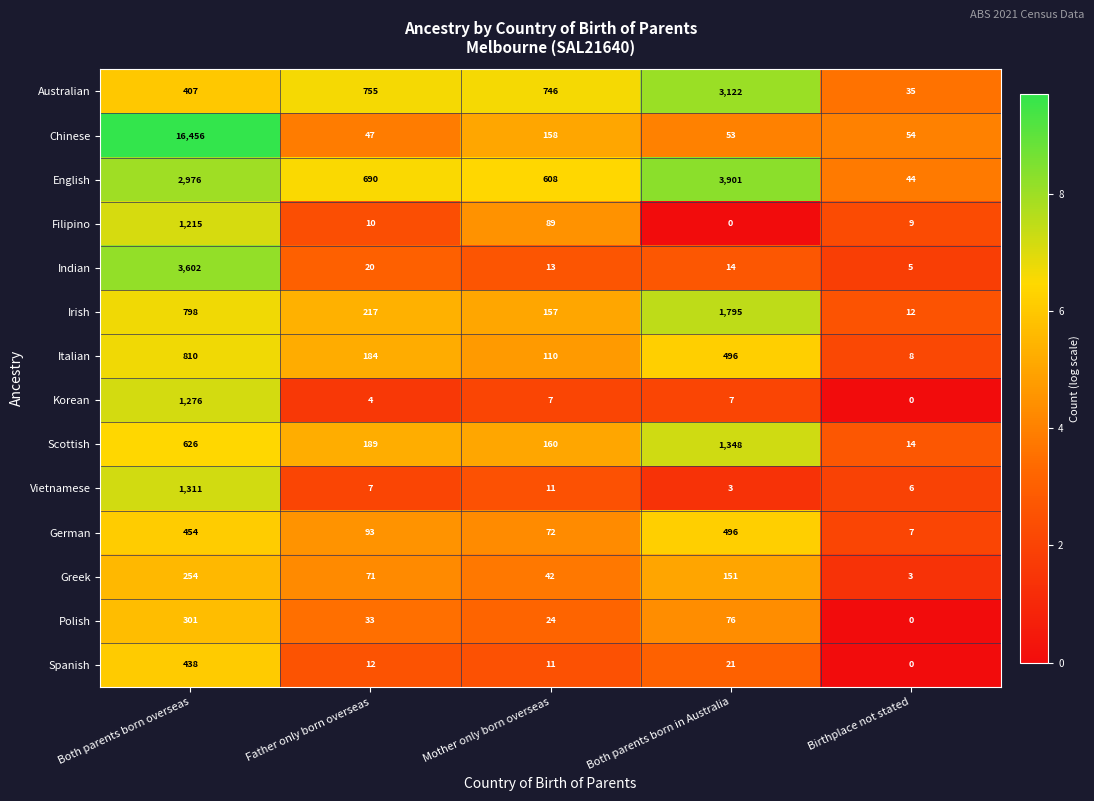

List the series in order of their peak value, highest first.

Chinese, English, Indian, Australian, Irish, Scottish, Vietnamese, Korean, Filipino, Italian, German, Spanish, Polish, Greek